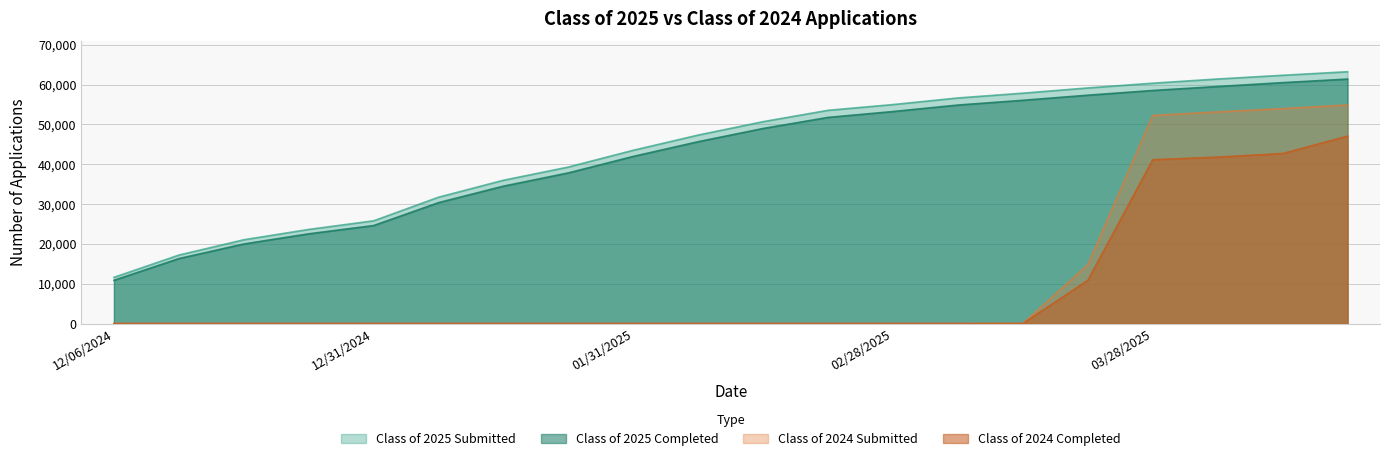

At 03/14/2025, list the series in order from smallest to largest.

Class of 2024 Completed, Class of 2024 Submitted, Class of 2025 Completed, Class of 2025 Submitted